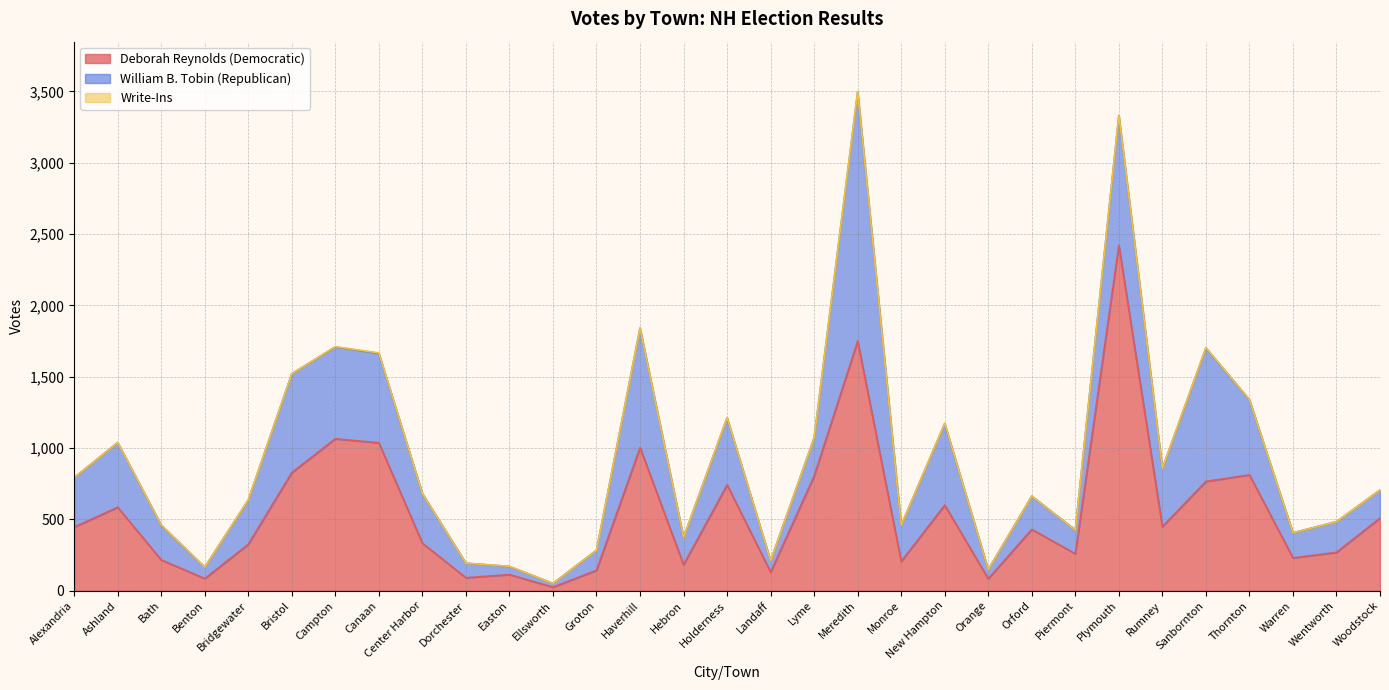

What is the sum of all Deborah Reynolds (Democratic) values?

16937